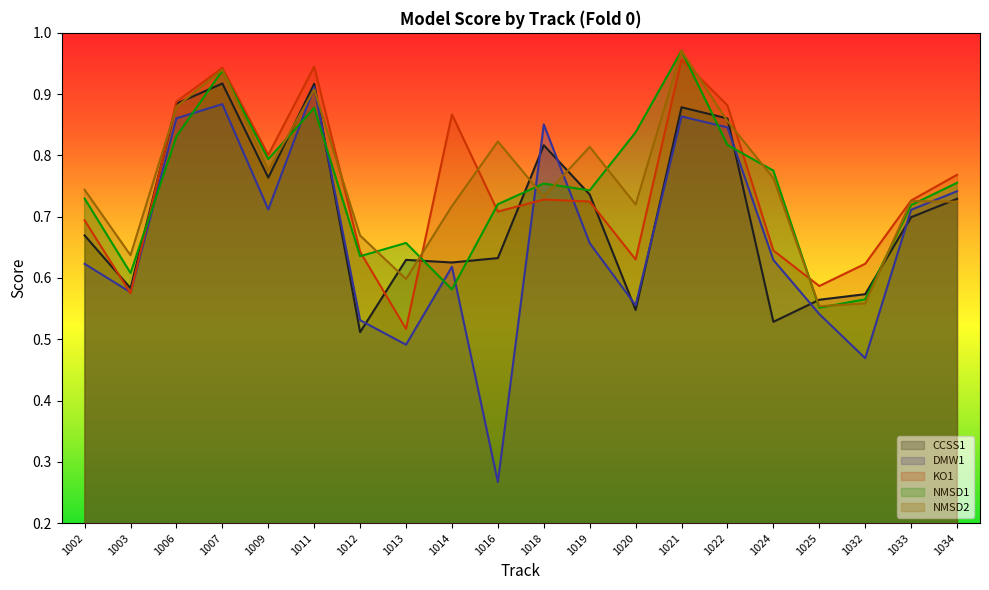

Reading left to right, what are all the values shown in this chart?

CCSS1: 0.7	0.6	0.9	0.9	0.8	0.9	0.5	0.6	0.6	0.6	0.8	0.7	0.5	0.9	0.9	0.5	0.6	0.6	0.7	0.7
DMW1: 0.6	0.6	0.9	0.9	0.7	0.9	0.5	0.5	0.6	0.3	0.9	0.7	0.6	0.9	0.8	0.6	0.5	0.5	0.7	0.7
KO1: 0.7	0.6	0.9	0.9	0.8	0.9	0.6	0.5	0.9	0.7	0.7	0.7	0.6	1.0	0.9	0.6	0.6	0.6	0.7	0.8
NMSD1: 0.7	0.6	0.8	0.9	0.8	0.9	0.6	0.7	0.6	0.7	0.8	0.7	0.8	1.0	0.8	0.8	0.6	0.6	0.7	0.8
NMSD2: 0.7	0.6	0.9	0.9	0.8	0.9	0.7	0.6	0.7	0.8	0.7	0.8	0.7	1.0	0.9	0.8	0.6	0.6	0.7	0.7